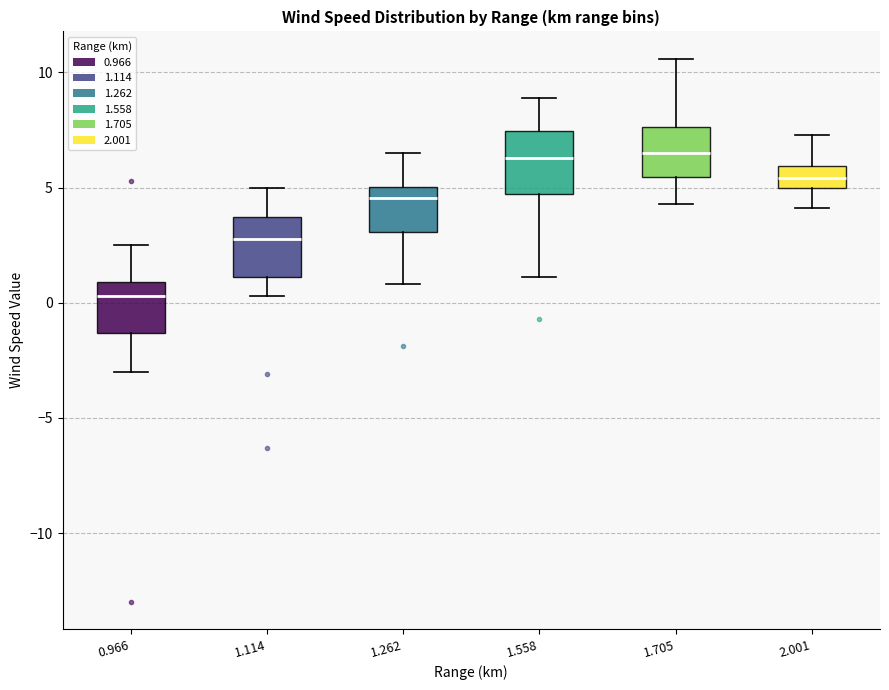

Which box's median line is the lowest?

0.966